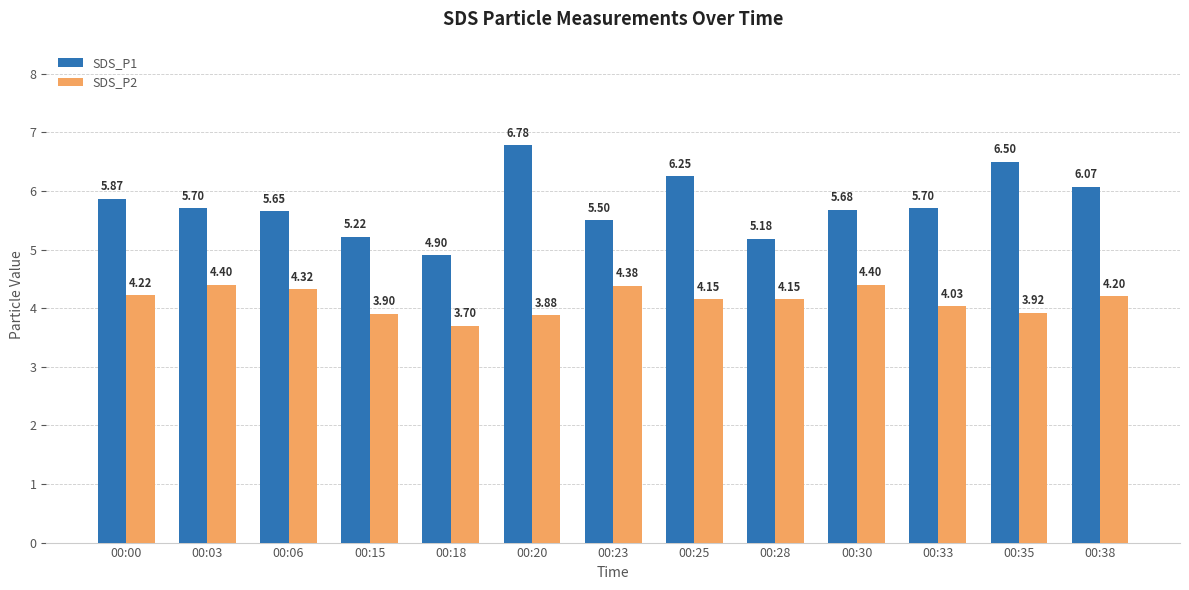

What is the average value of the SDS_P1 series?

5.8